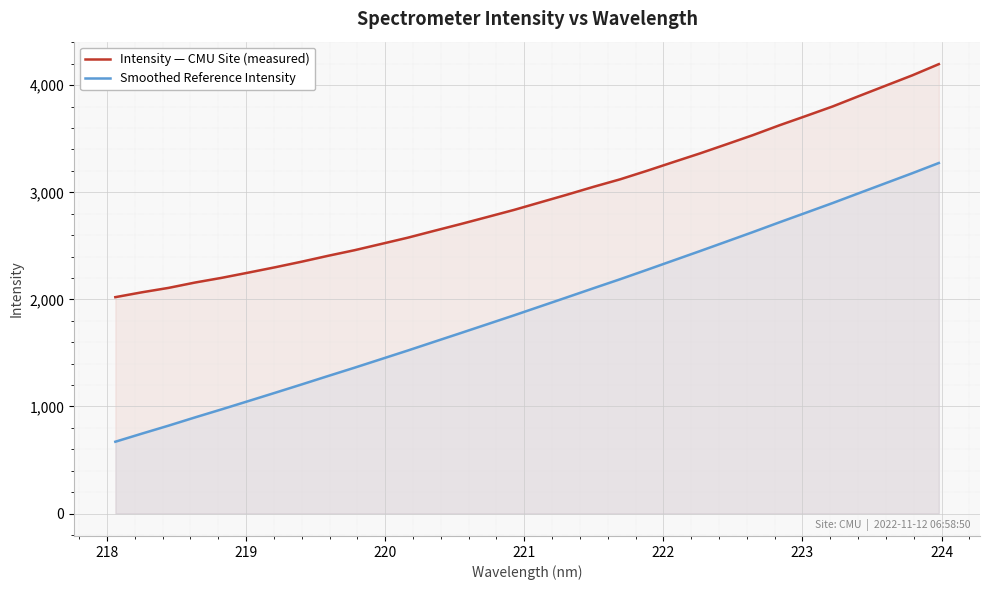

How many values in the Smoothed Reference Intensity series exceed 1935?

16